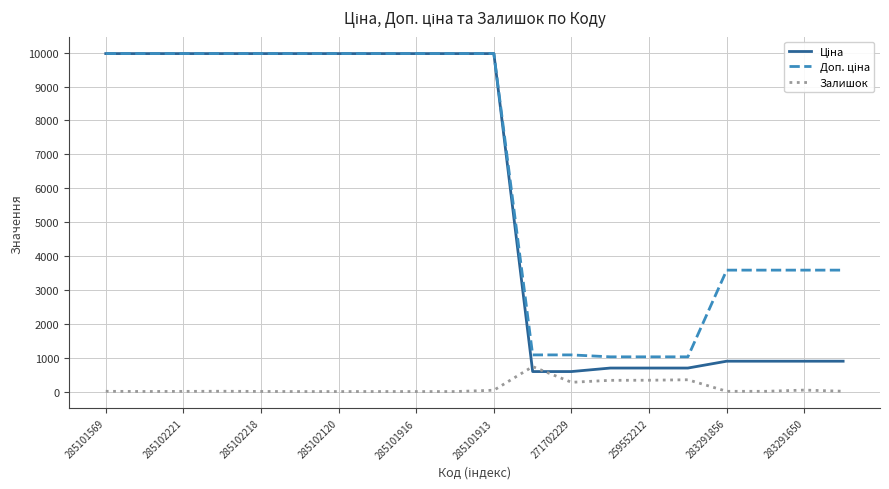

What is the maximum value shown in the chart?

9975.0